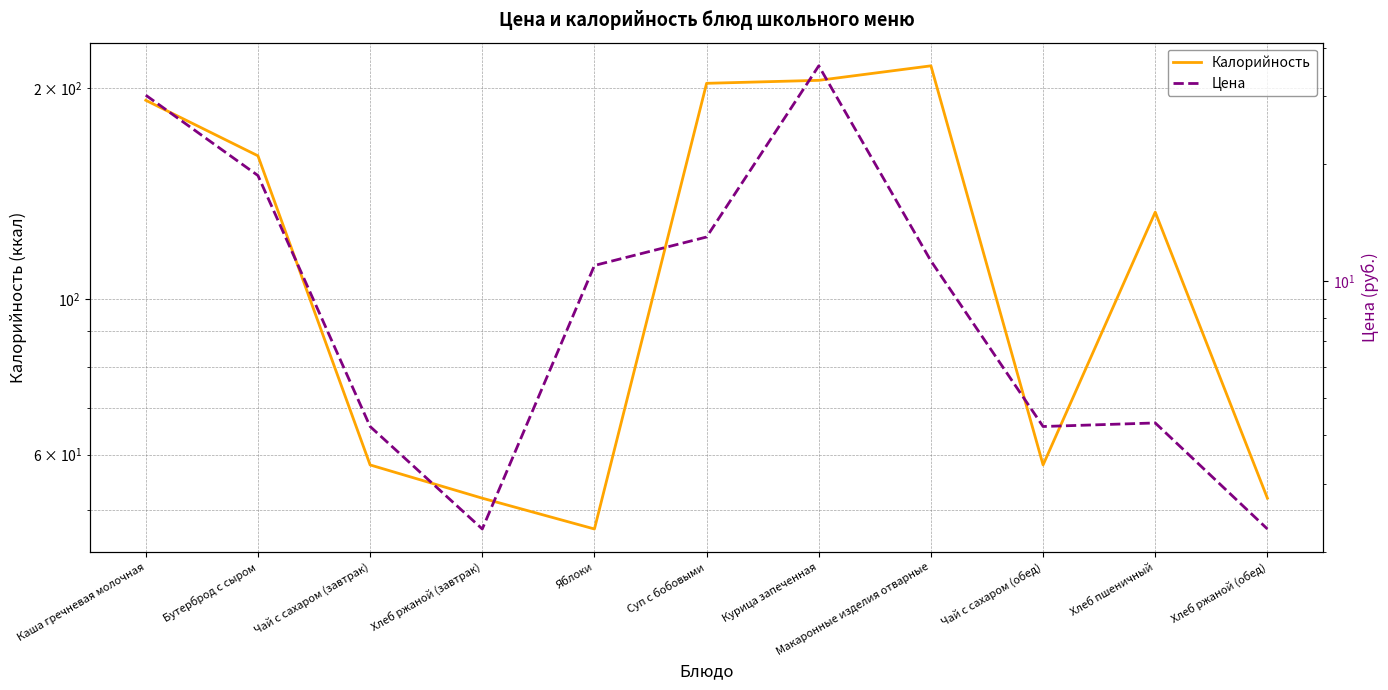

Which category has the lowest value in the Калорийность series?

Яблоки